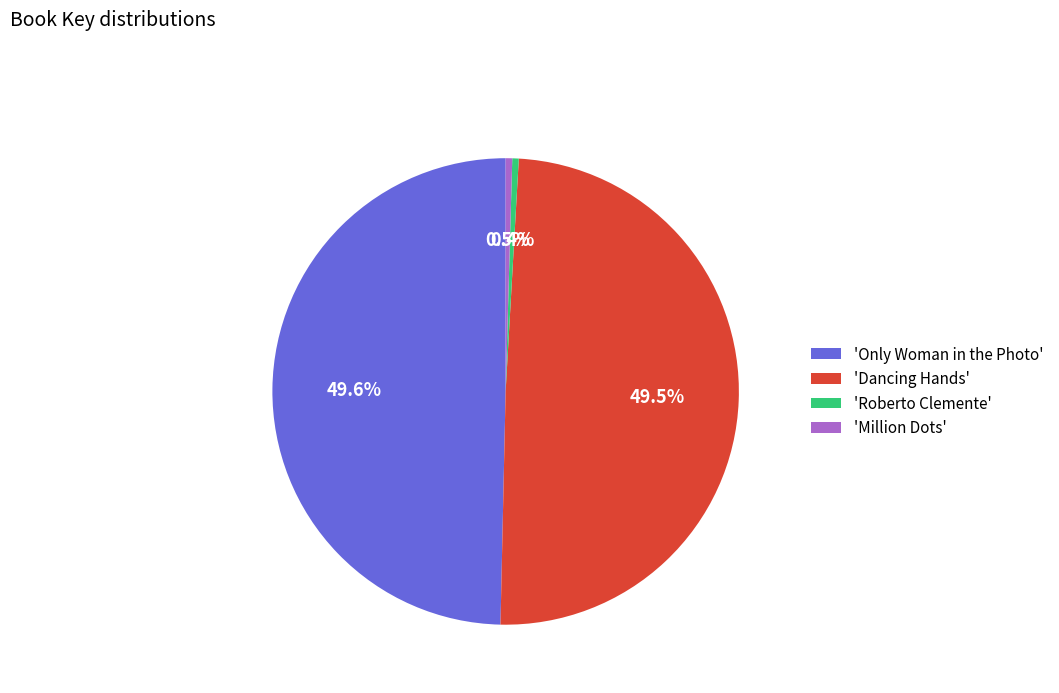

What is the ratio of the value at 'Dancing Hands' to the value at 'Roberto Clemente'?

110.9